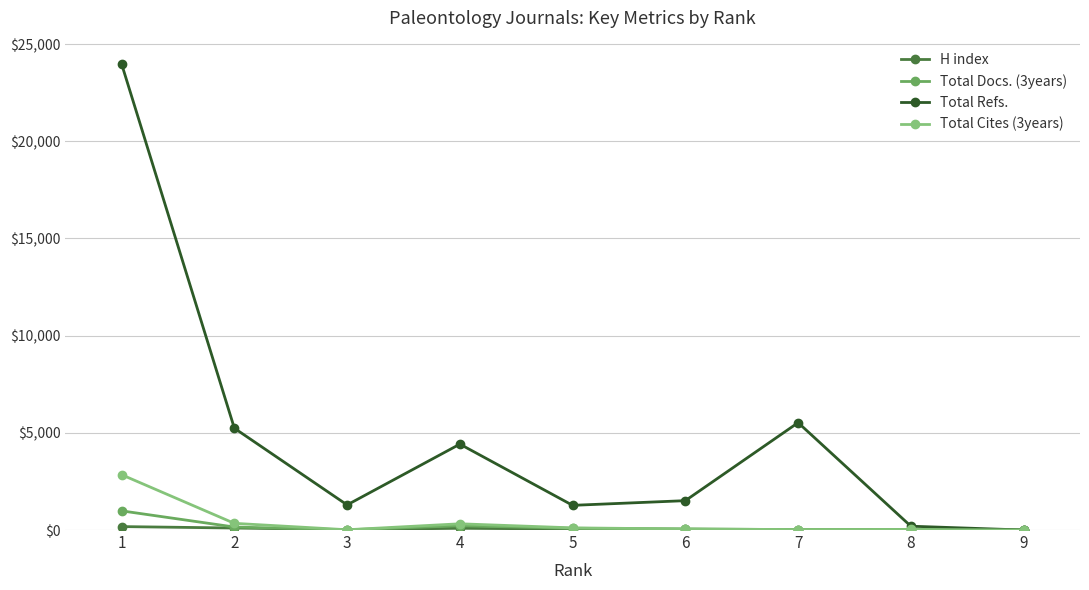

Which series has the widest spread of values?

Total Refs.